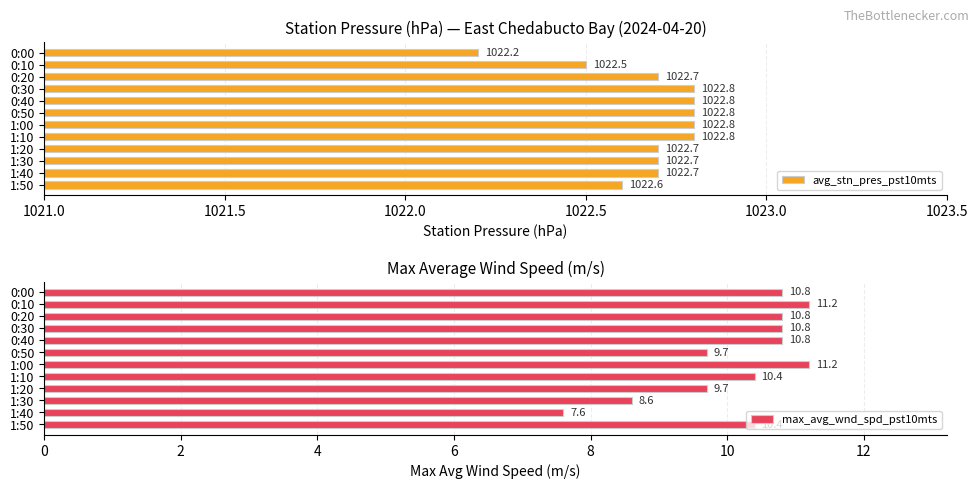

How many avg_stn_pres_pst10mts values are between 1022 and 1023?

12